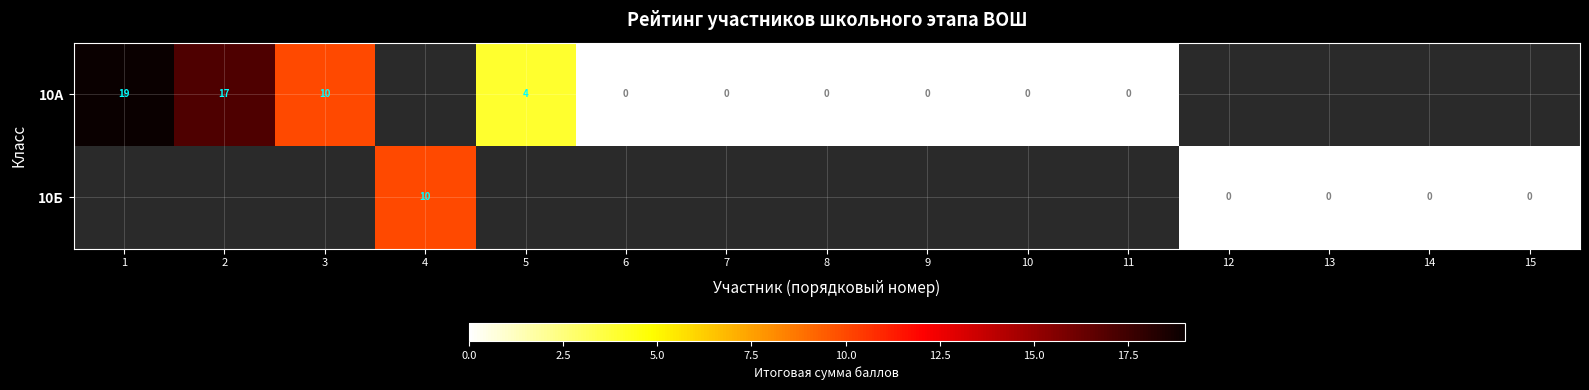

Which label corresponds to the smallest value in the chart?

6